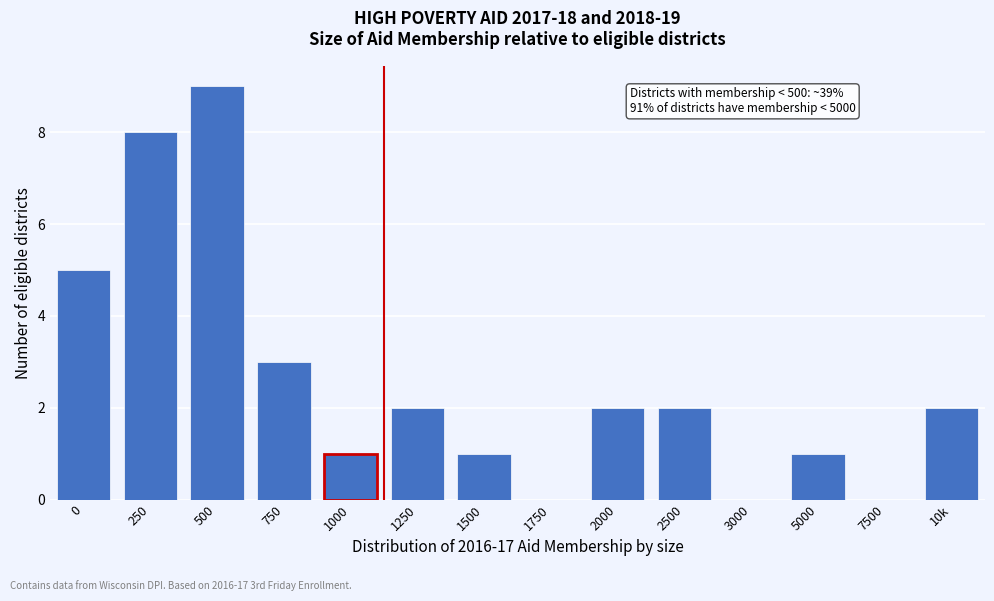

Reading left to right, extract all data points from this chart.

0=5	250=8	500=9	750=3	1000=1	1250=2	1500=1	1750=0	2000=2	2500=2	3000=0	5000=1	7500=0	10k=2